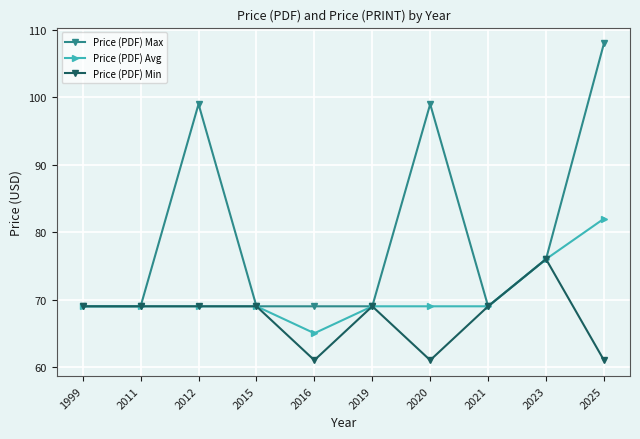

List the series in order of their overall mean, lowest first.

Price (PDF) Min, Price (PDF) Avg, Price (PDF) Max